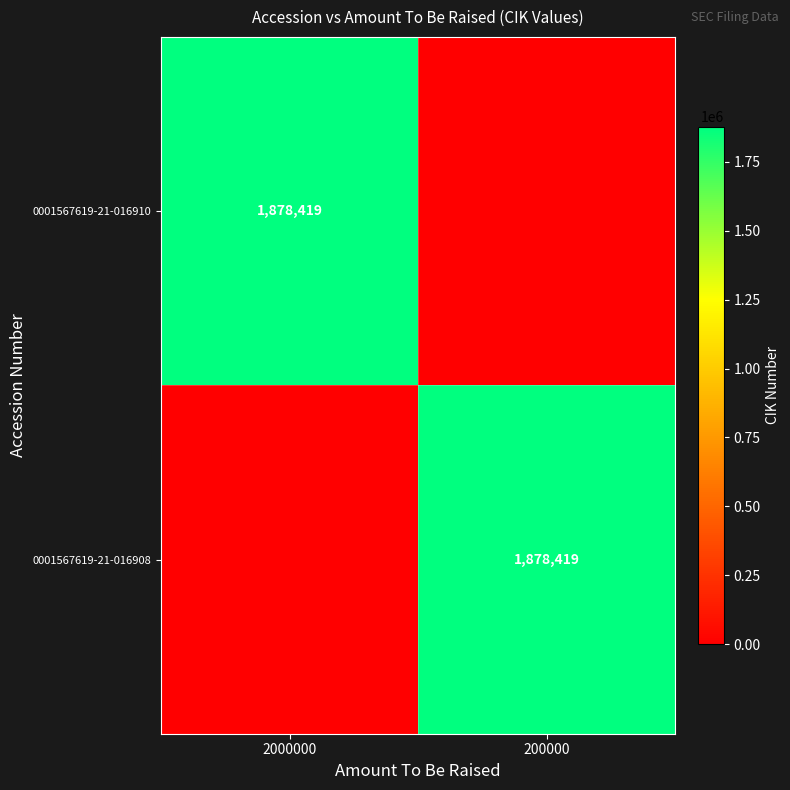

What is the greatest value displayed?

1878419